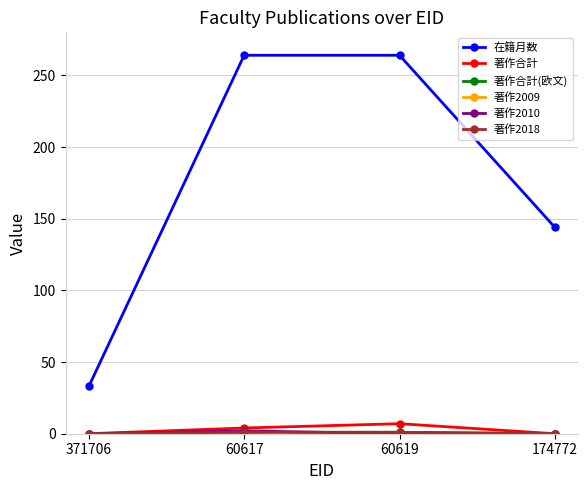

Where does the 著作合計 series first go above 4?

60619